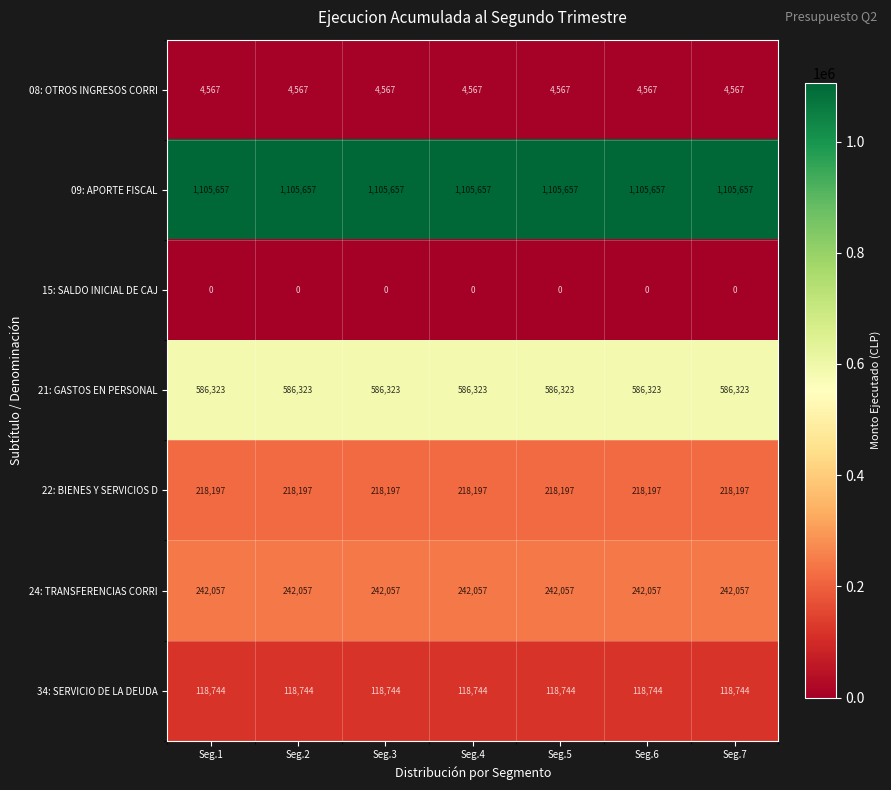

What is the difference between the highest and lowest values at Seg.2?

1105657